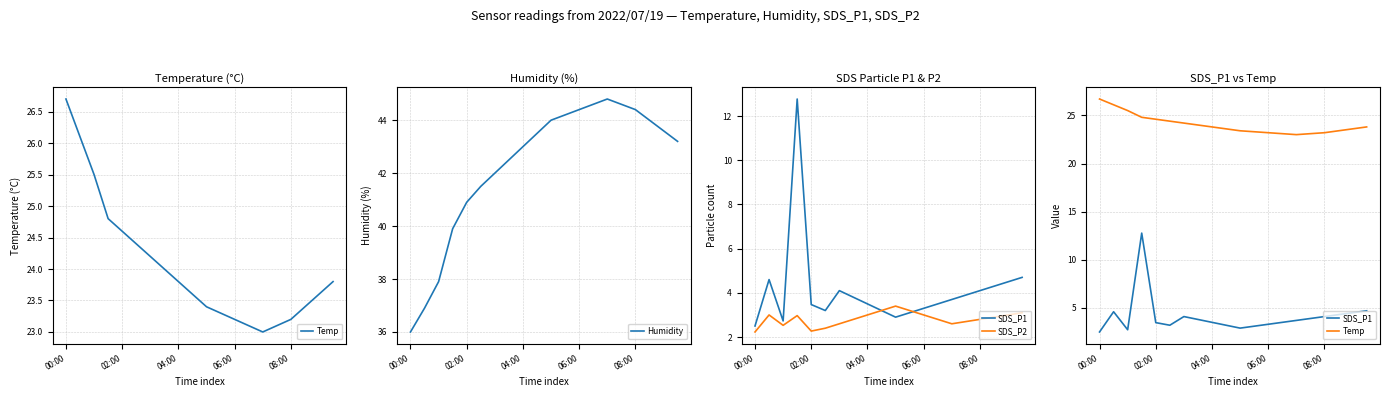

At which label does Humidity reach its minimum?

00:00